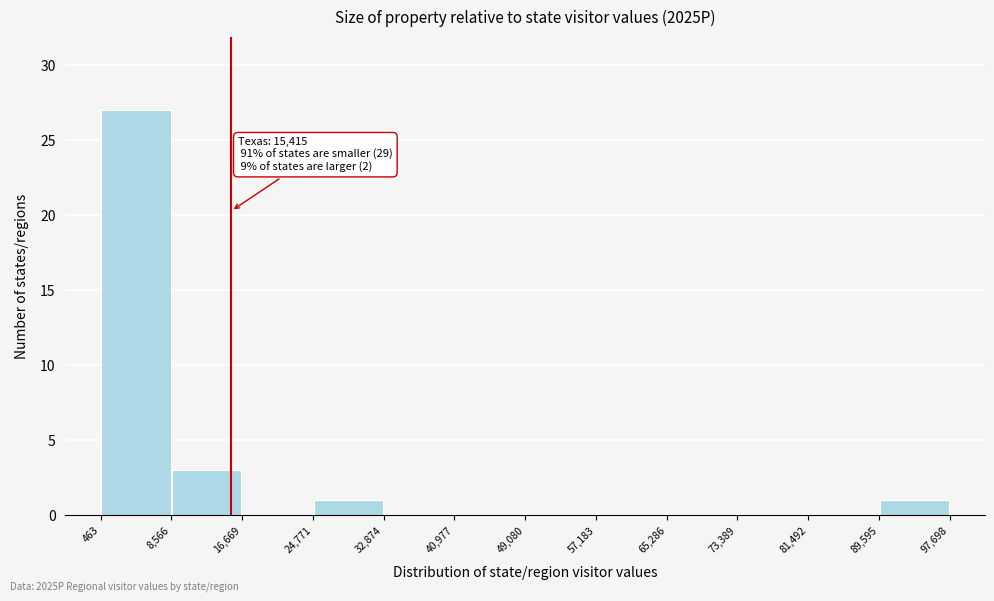

Which range on the x-axis has the tallest bar?

463 to 8,566